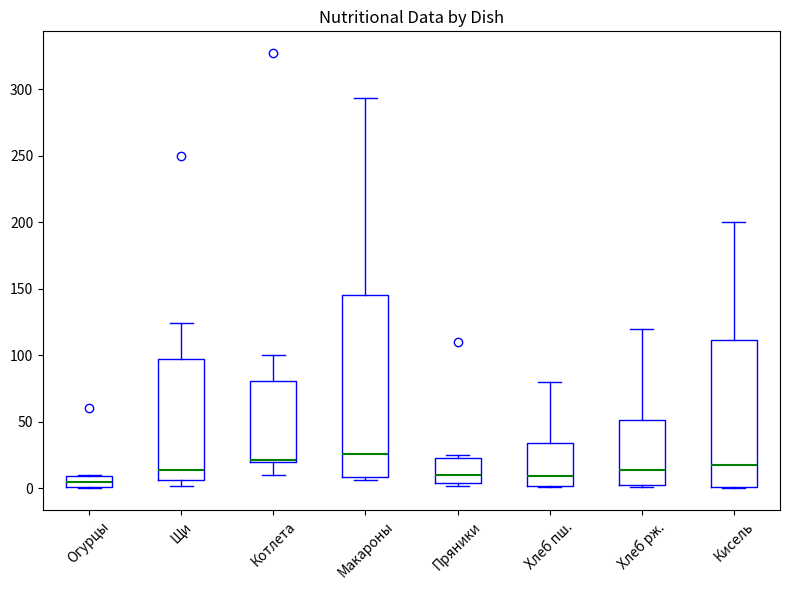

Where is the upper edge of the box for Пряники on the y-axis? The values are not printed on the chart, so give them approximately, as read against the axis.

25